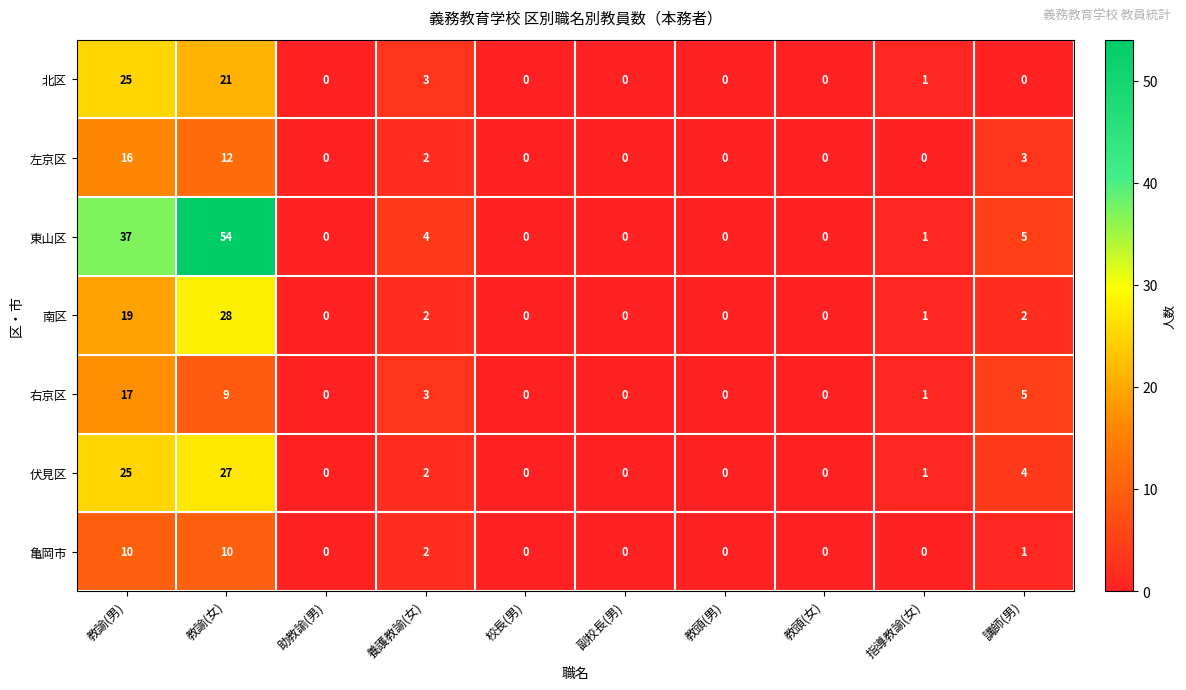

Which series changed the most between 教諭(女) and 助教諭(男)?

東山区